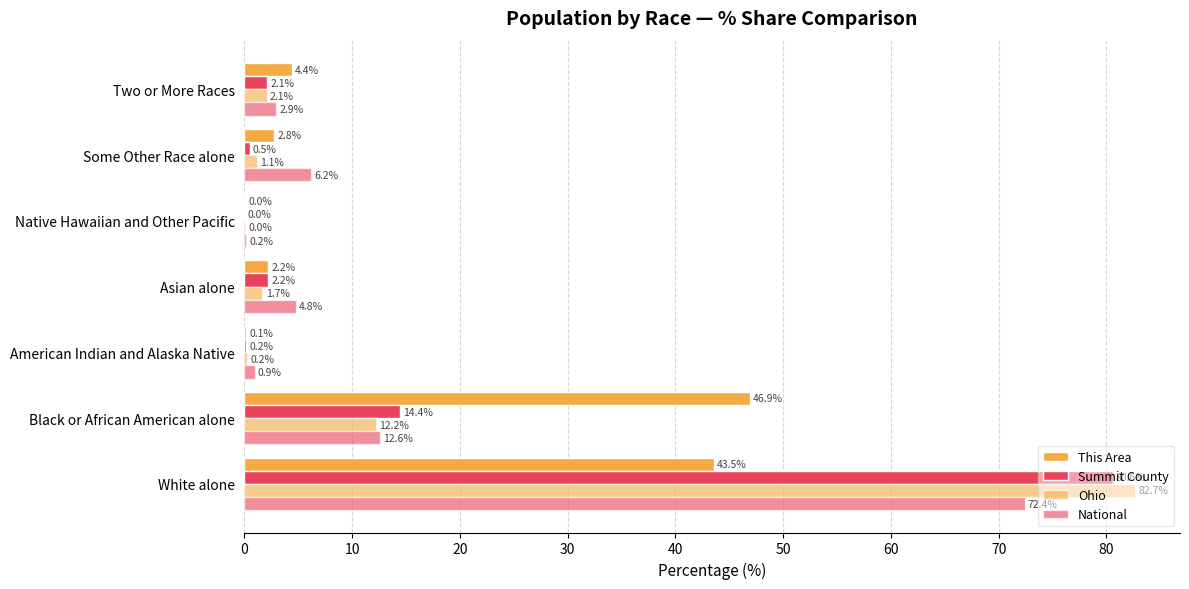

Rank the series by their maximum value, from lowest to highest.

This Area, National, Summit County, Ohio